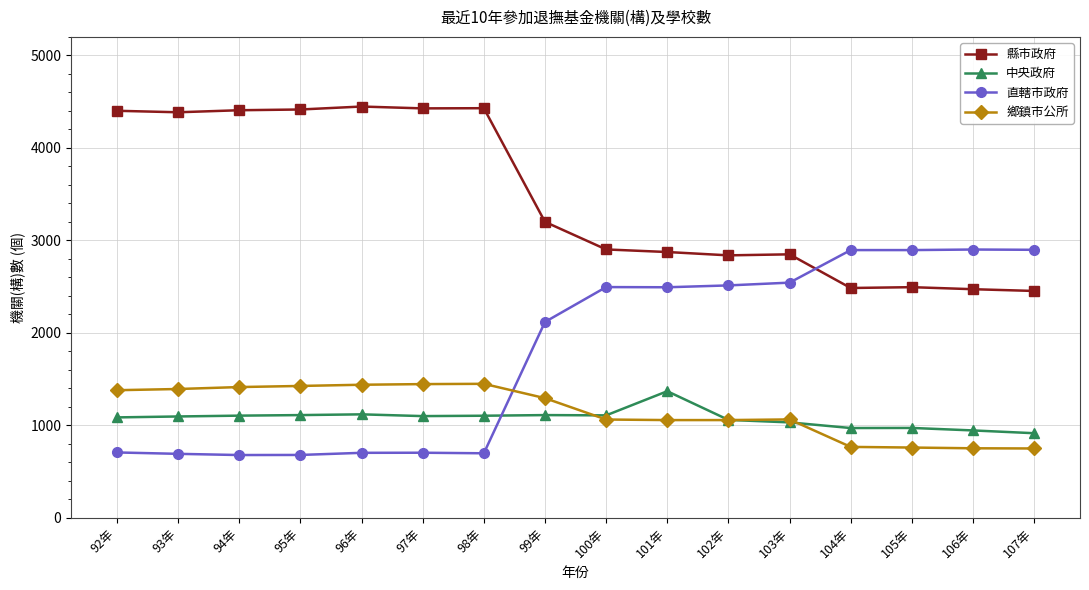

Rank the series at 101年 from highest to lowest value.

縣市政府, 直轄市政府, 中央政府, 鄉鎮市公所